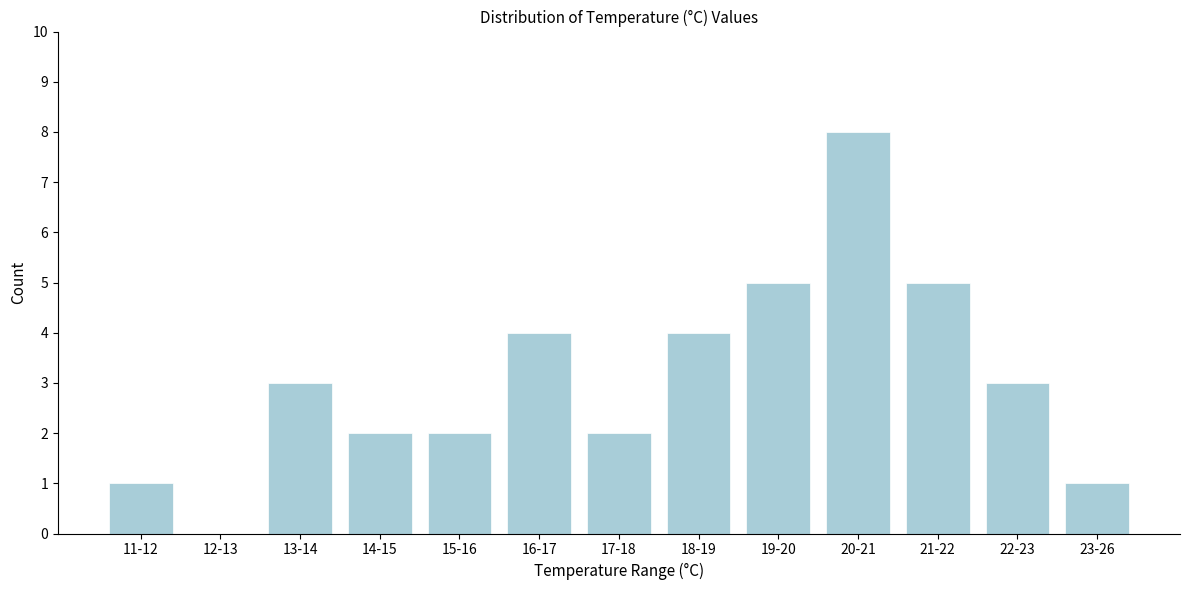

Reading right to left, what are all the values shown in this chart?

23-26=1	22-23=3	21-22=5	20-21=8	19-20=5	18-19=4	17-18=2	16-17=4	15-16=2	14-15=2	13-14=3	12-13=0	11-12=1